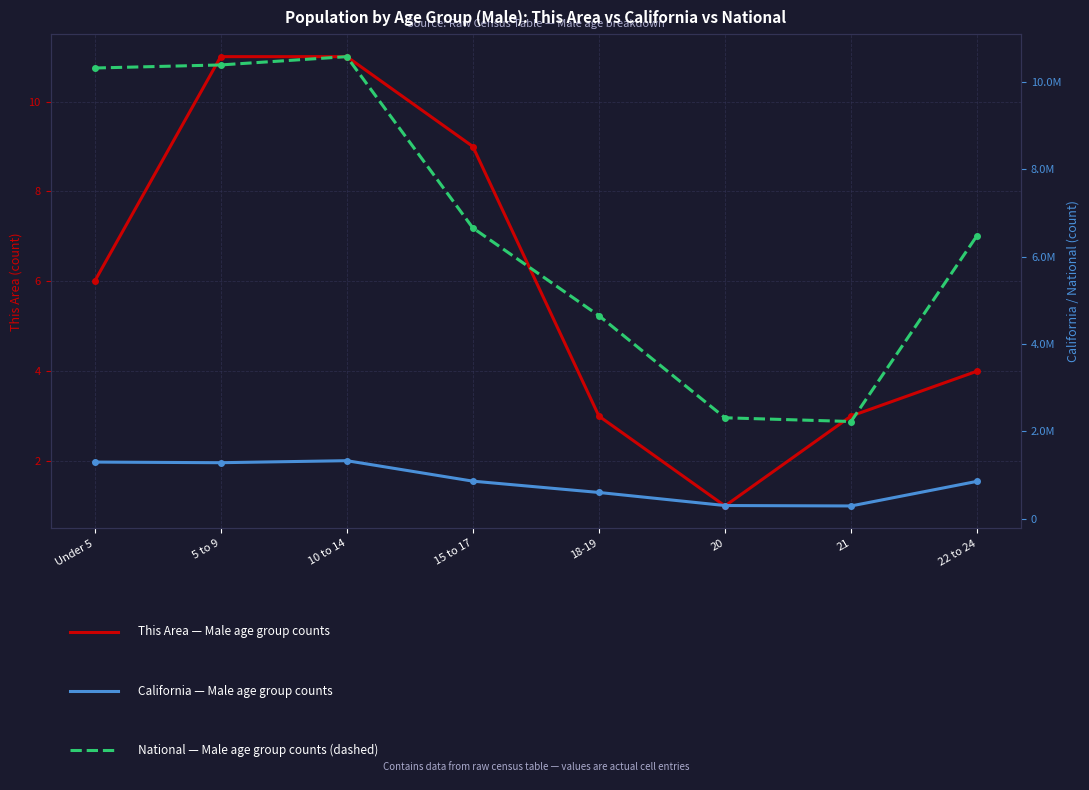

Which series has the largest total across all categories?

National